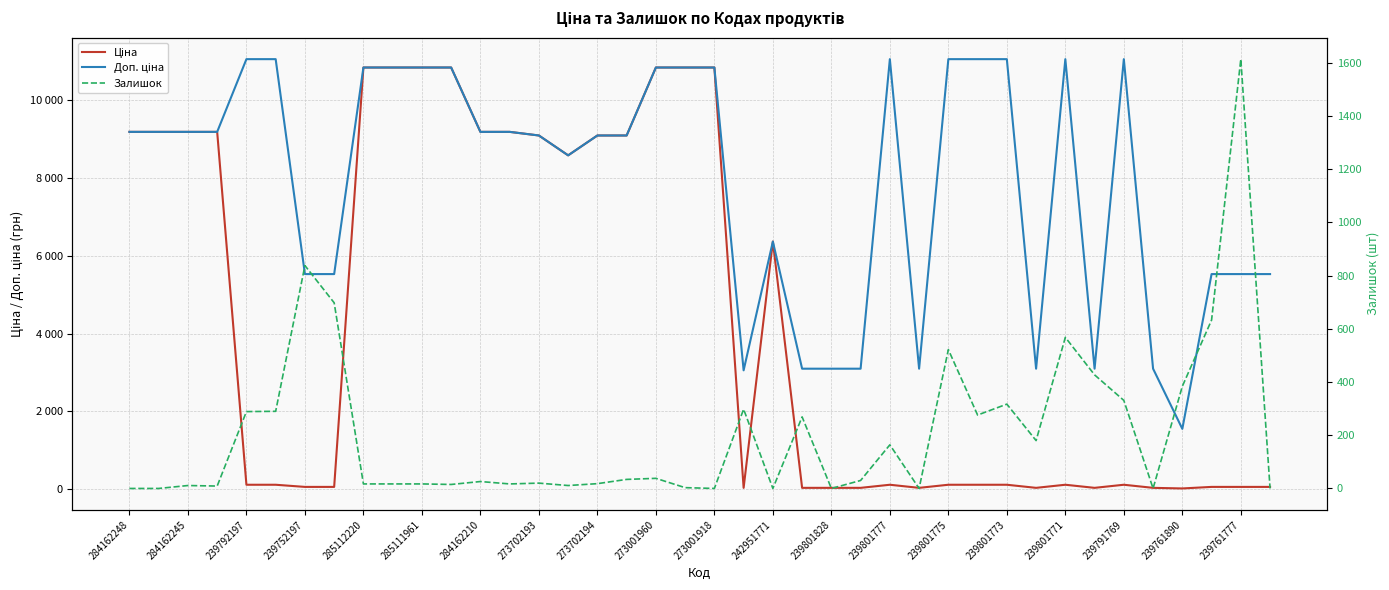

What are all the series names shown in the legend?

Ціна, Доп. ціна, Залишок